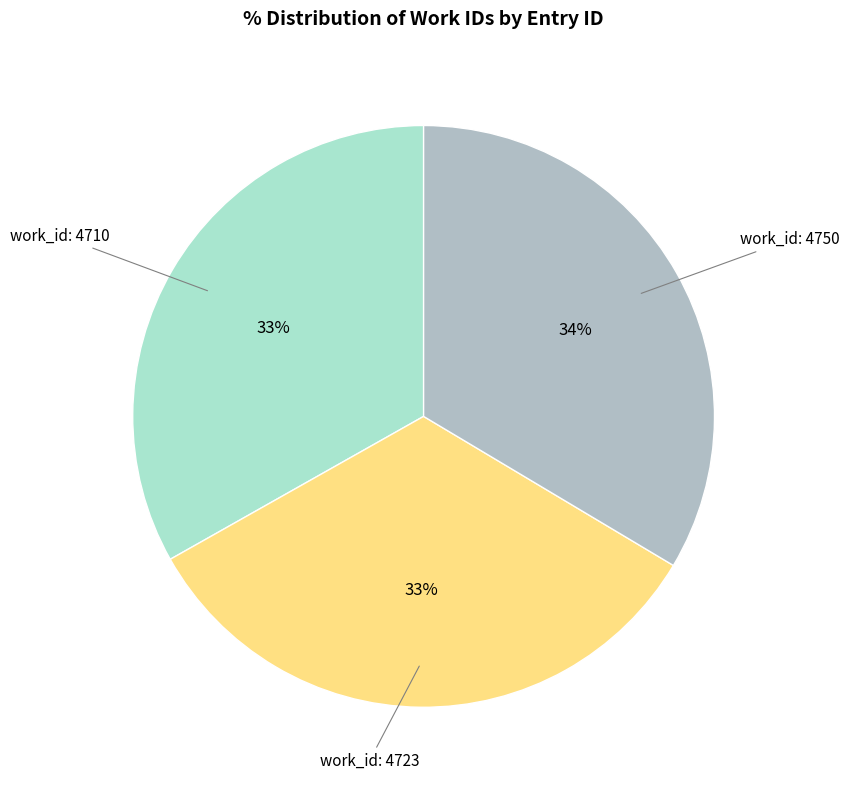

To the nearest percent, what is the average slice percentage?

33%